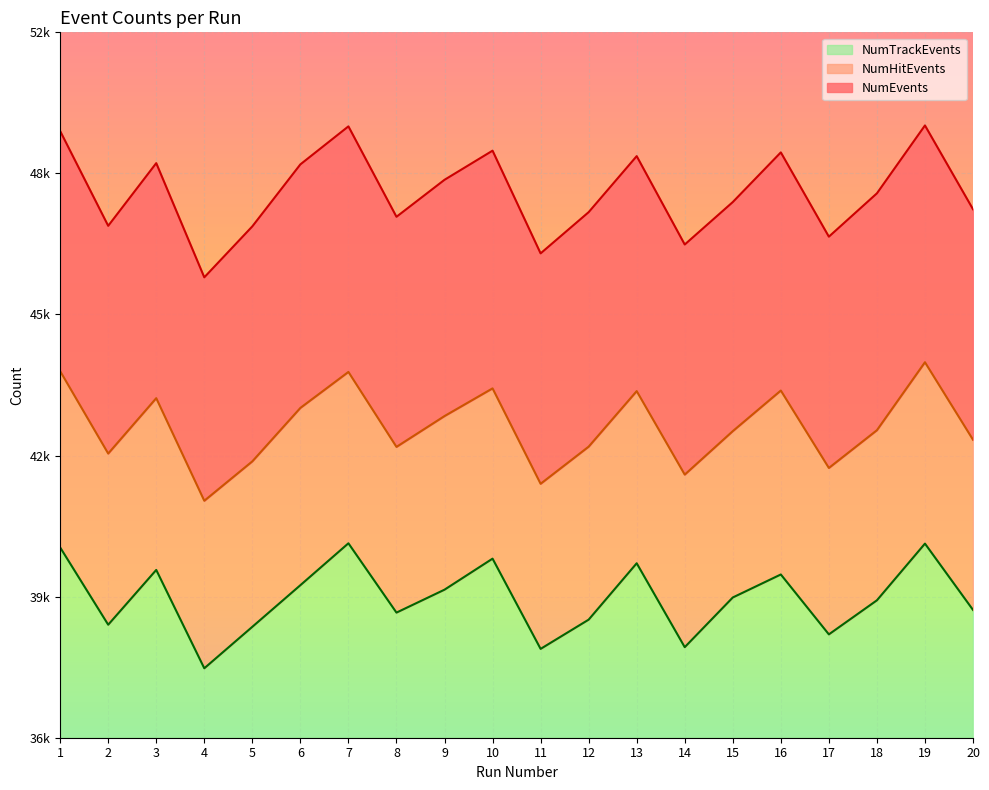

What is the value of the NumEvents point at the 12th from the left?

47921